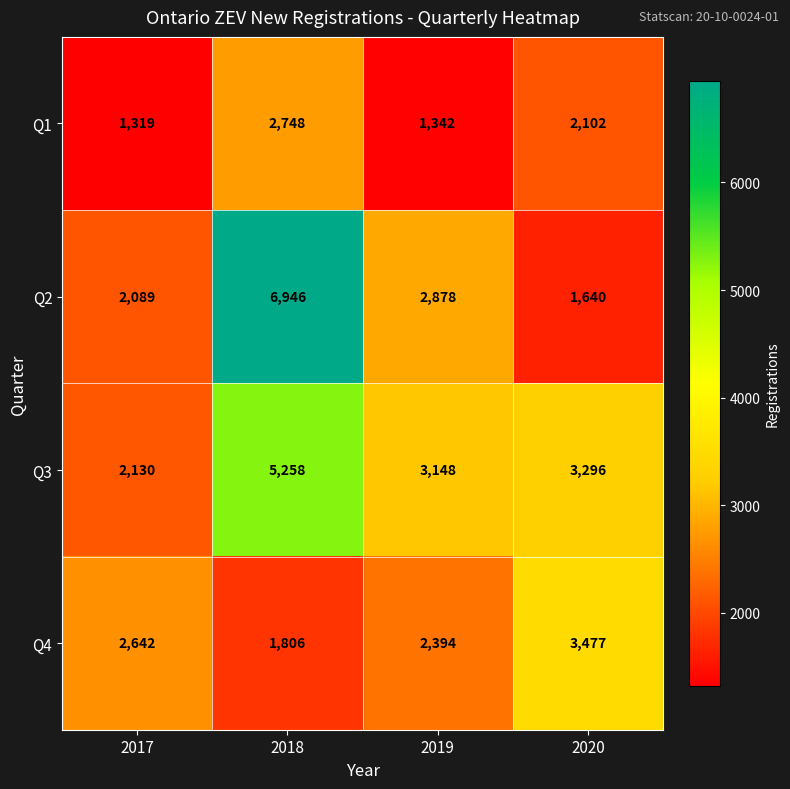

At which category does the chart reach its minimum across all series?

2017